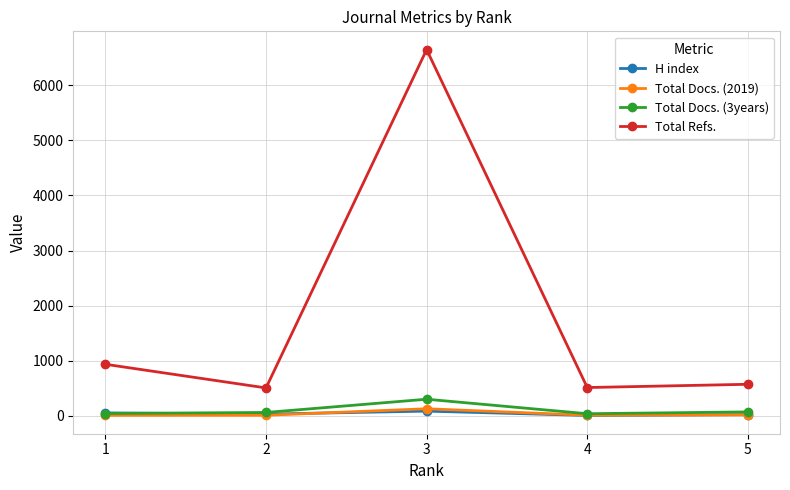

True or false: Total Refs. and Total Docs. (3years) cross at least once.

False